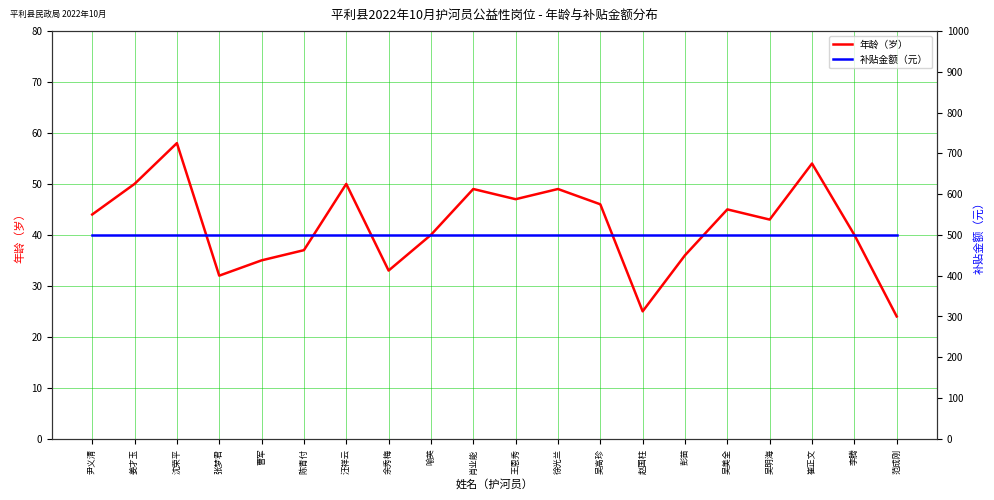

What is the maximum value shown in the chart?

500